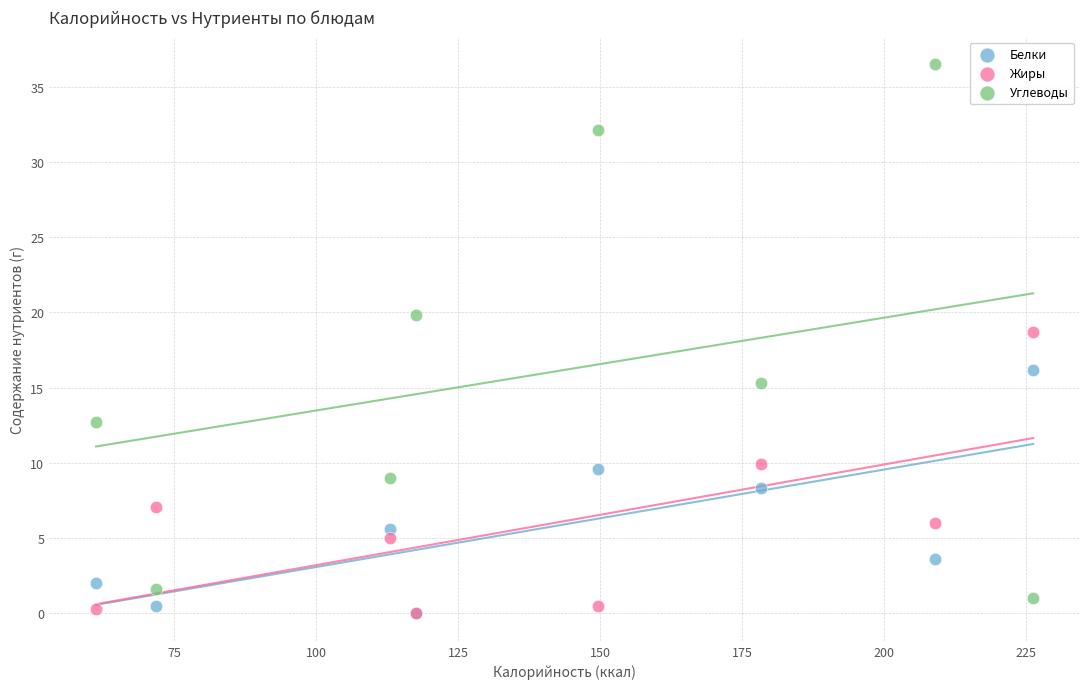

Which series contains the highest Y value?

Углеводы